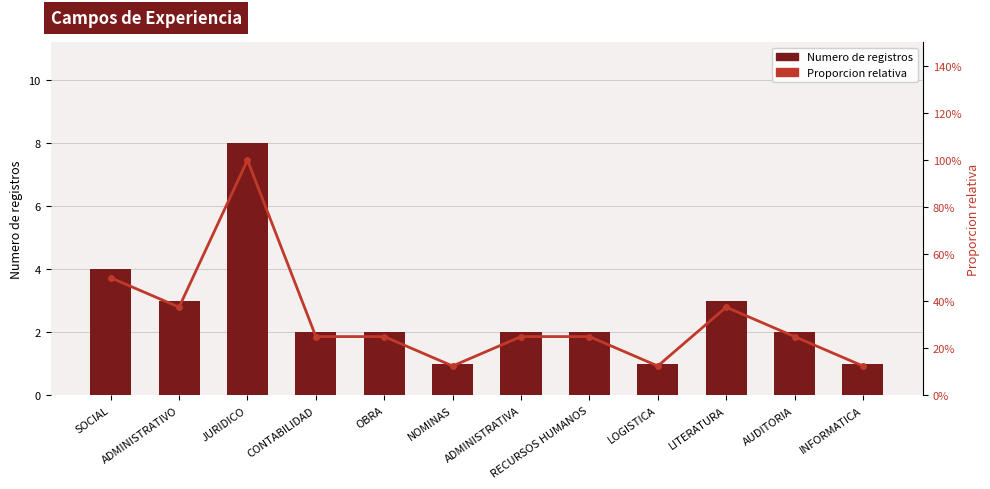

Which category has the lowest value across all series?

NOMINAS